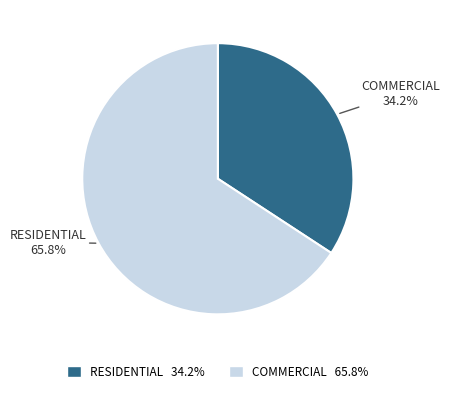

Is there a majority slice in this chart?

Yes